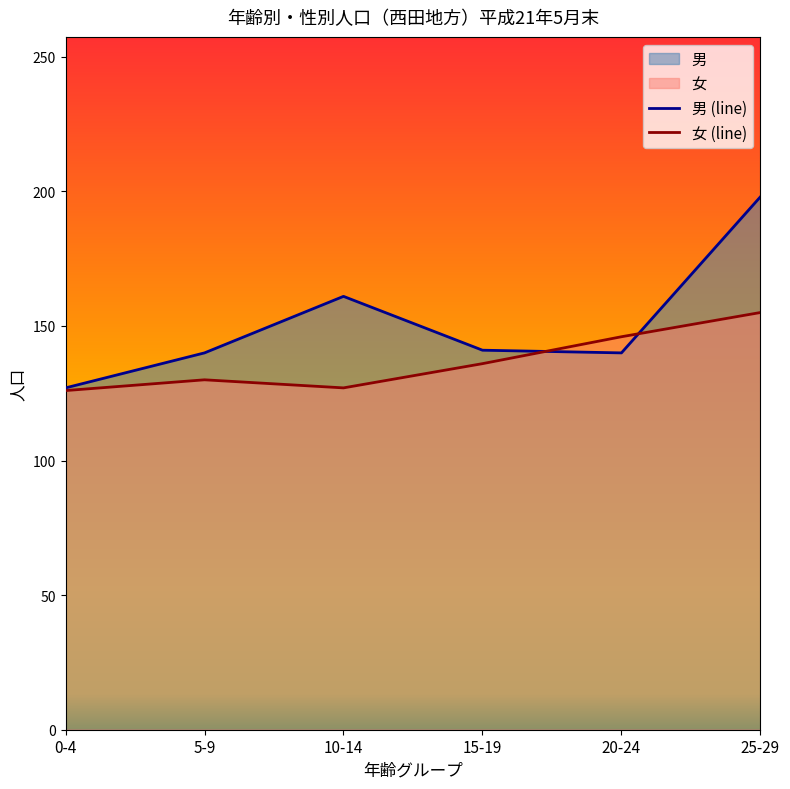

How many interior local peaks does the 女 series have?

1